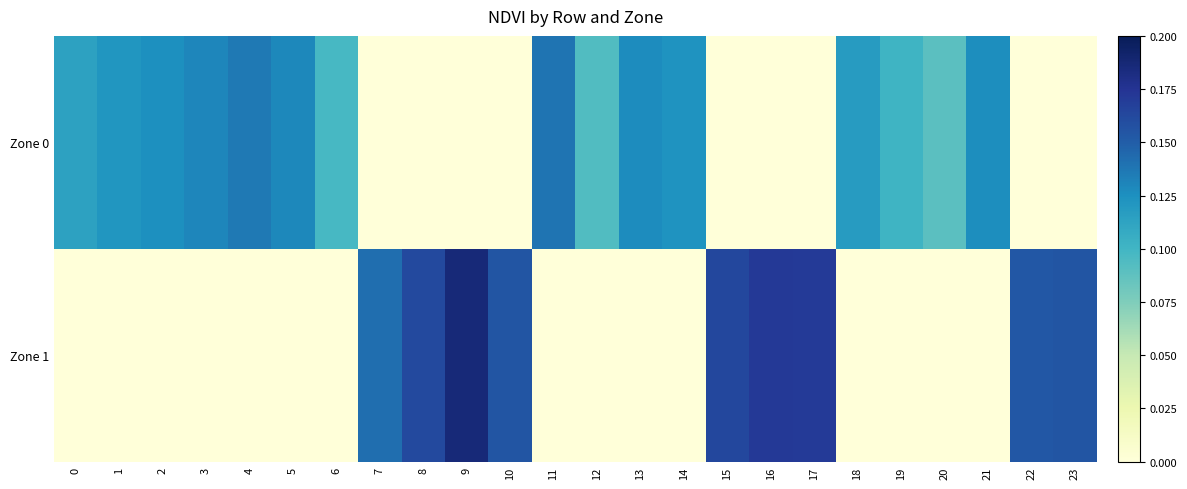

Which category has the lowest value across all series?

7